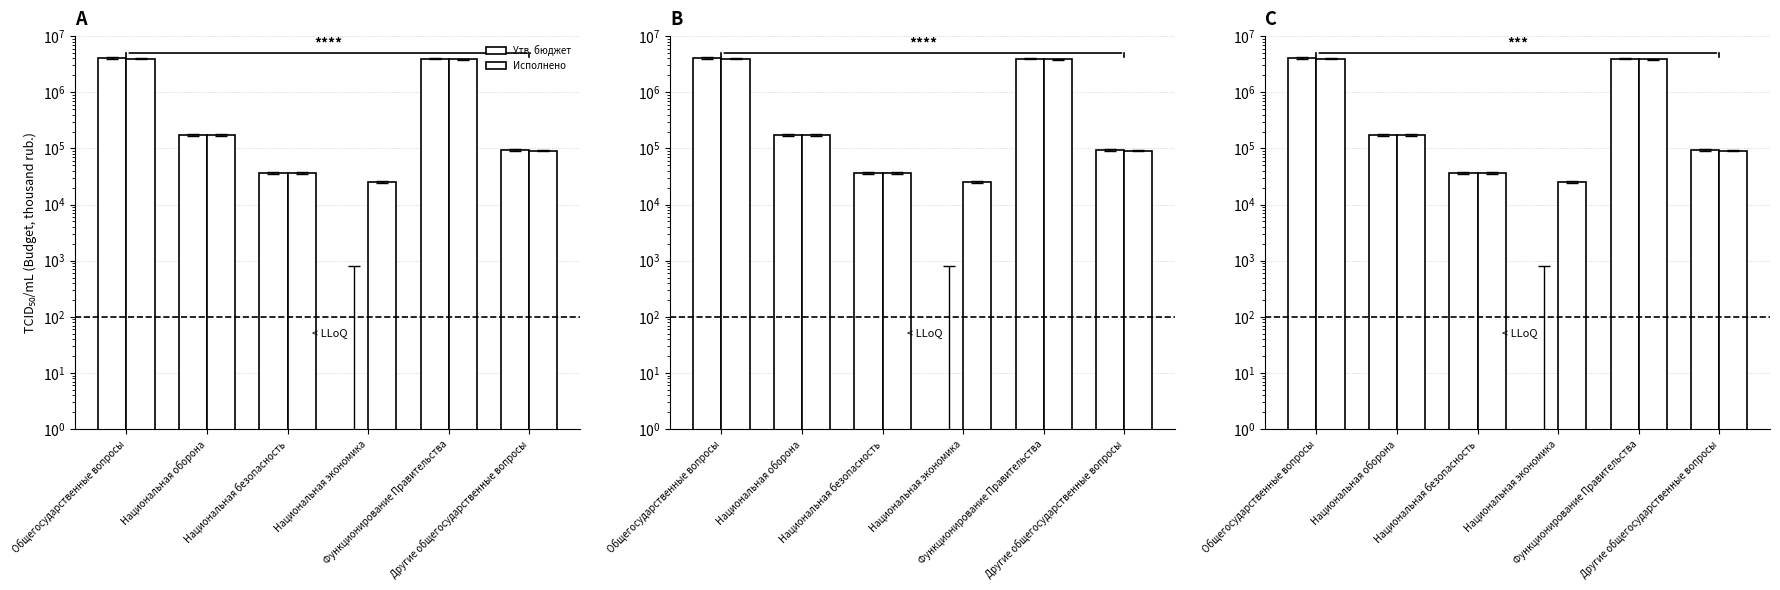

What is the maximum value for Исполнено?

3984463.3